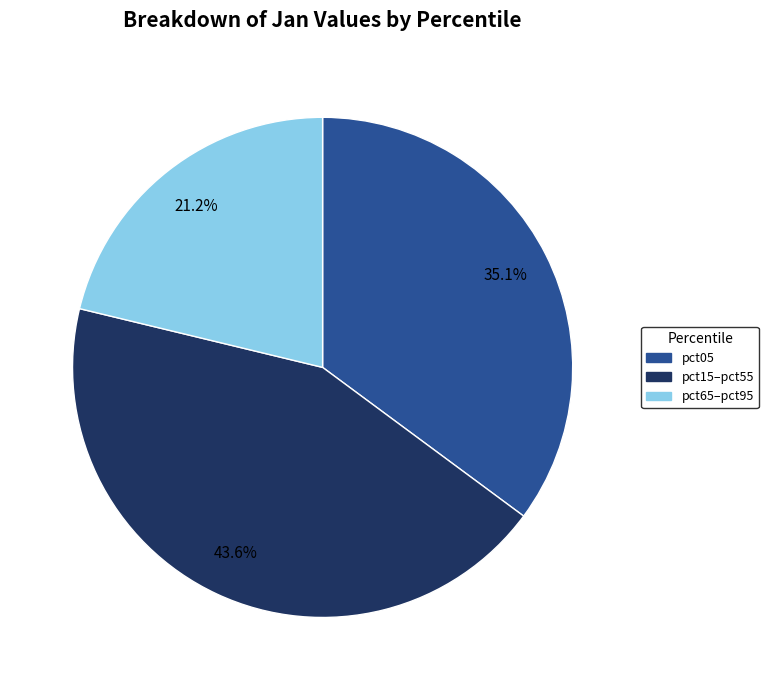

Which has a higher value, pct15–pct55 or pct65–pct95?

pct15–pct55